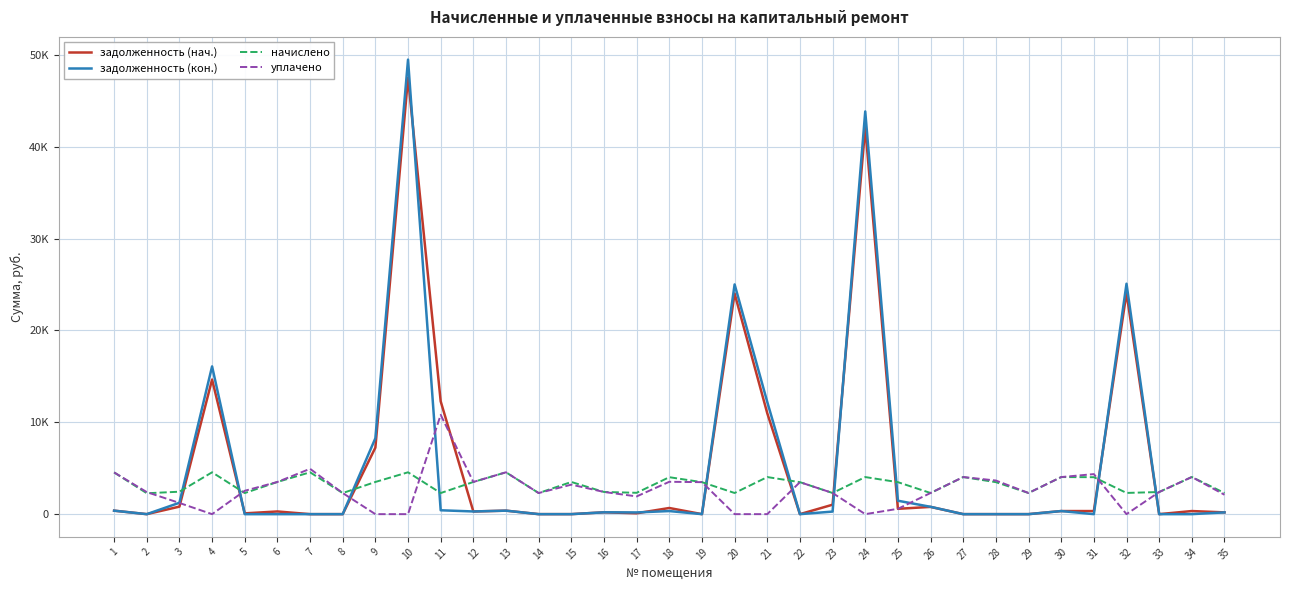

What are all the series names shown in the legend?

задолженность (нач.), задолженность (кон.), начислено, уплачено